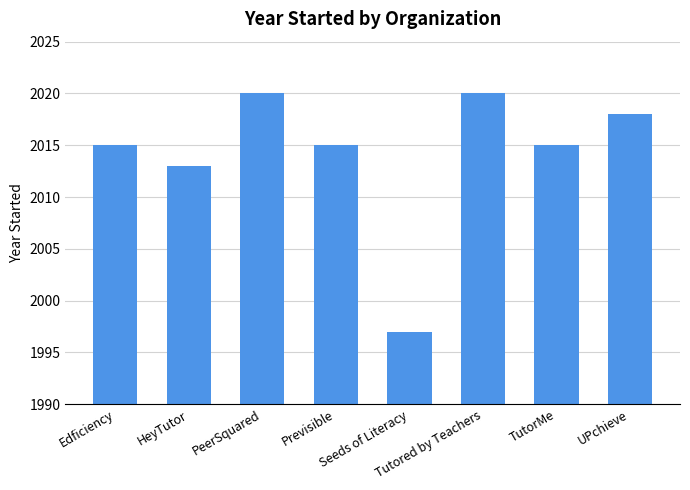

Which has a higher value, Previsible or PeerSquared?

PeerSquared